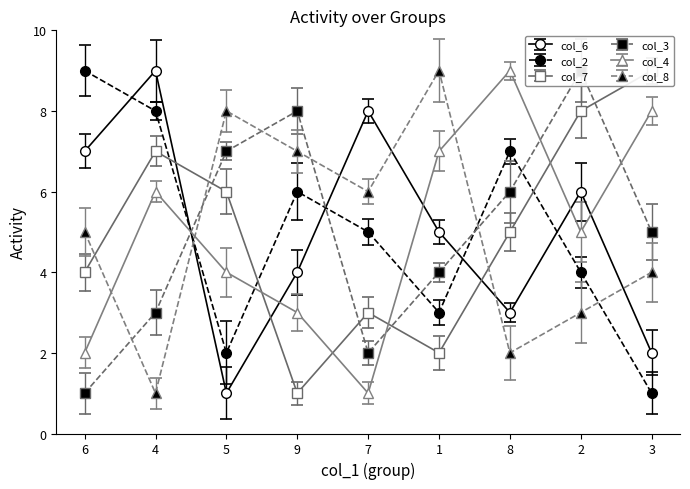

True or false: col_4 and col_3 cross at least once.

True